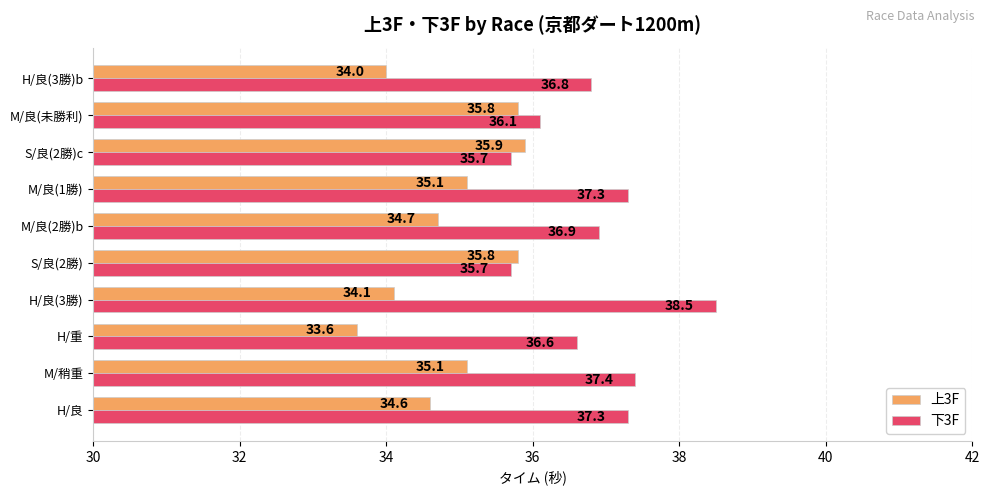

The value of 上3F at H/良(3勝) is 34.1. True or false?

True